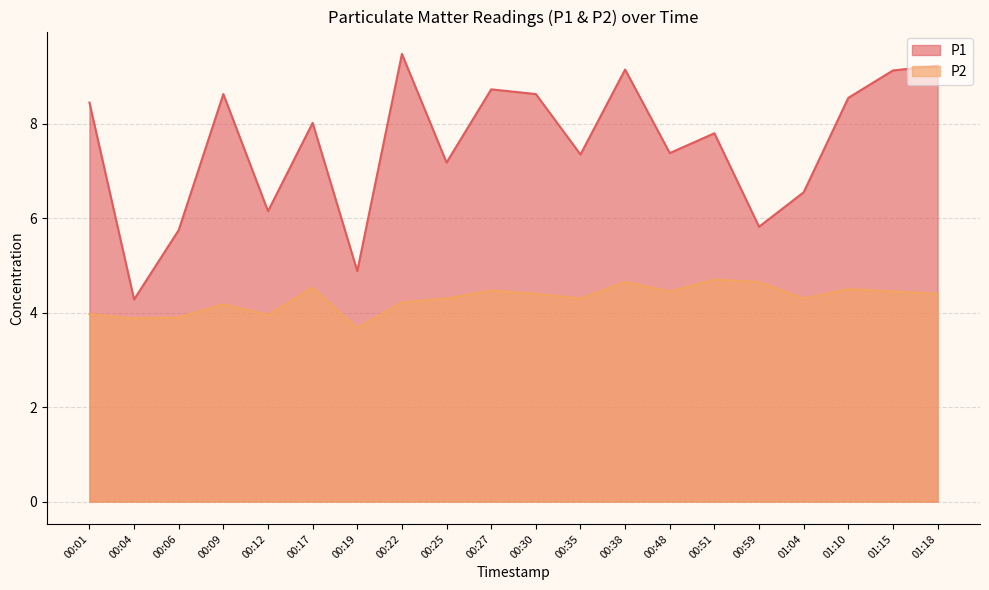

Which category has the lowest value in the P2 series?

00:19